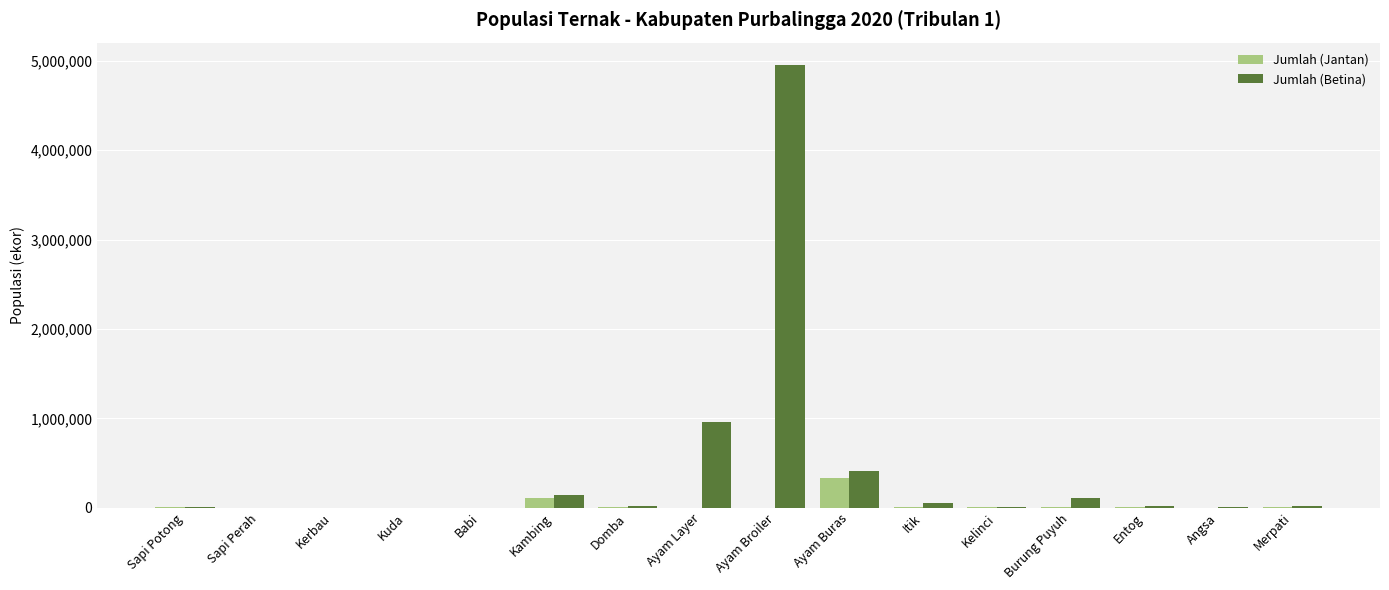

How many groups of bars are there?

16